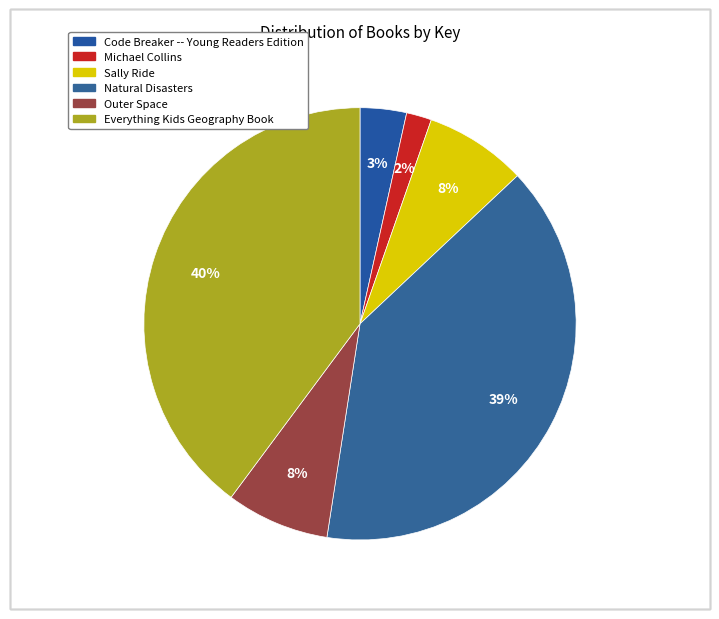

Does Natural Disasters represent more than half of the total?

No